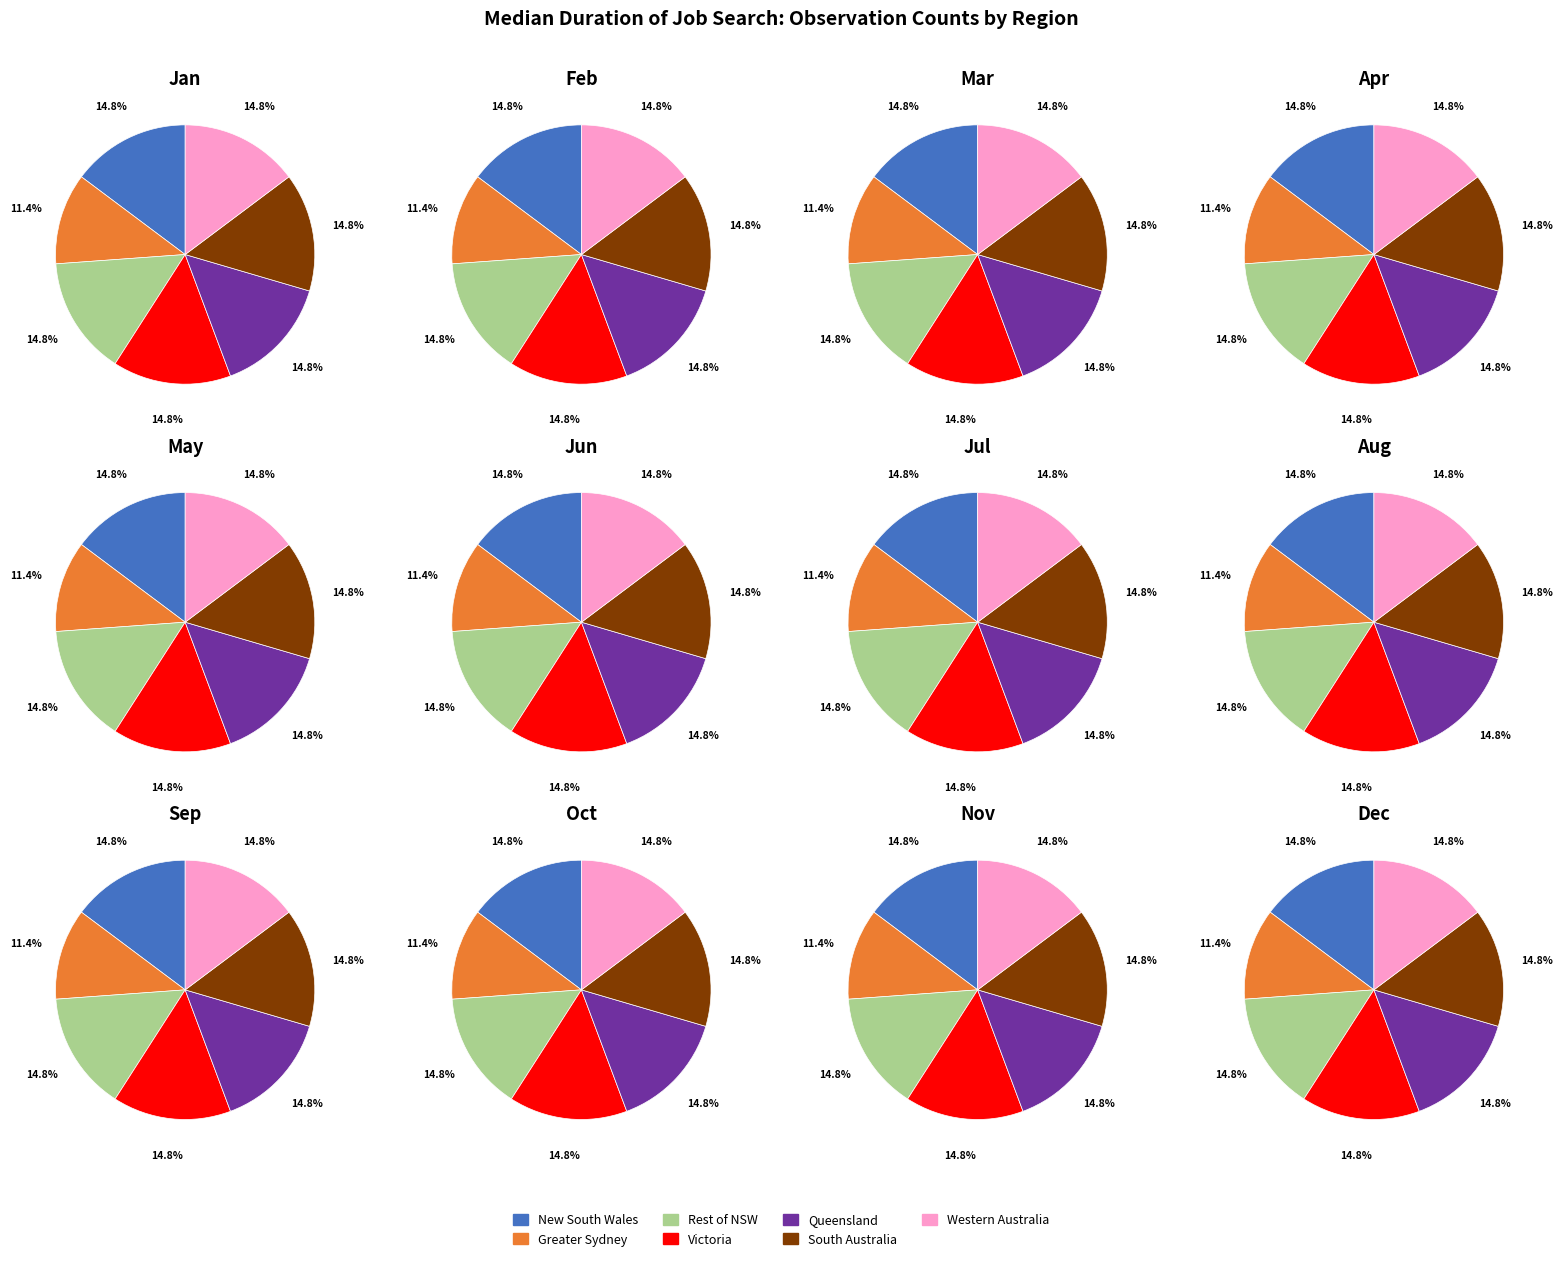

Which has a higher value, South Australia or Victoria?

South Australia